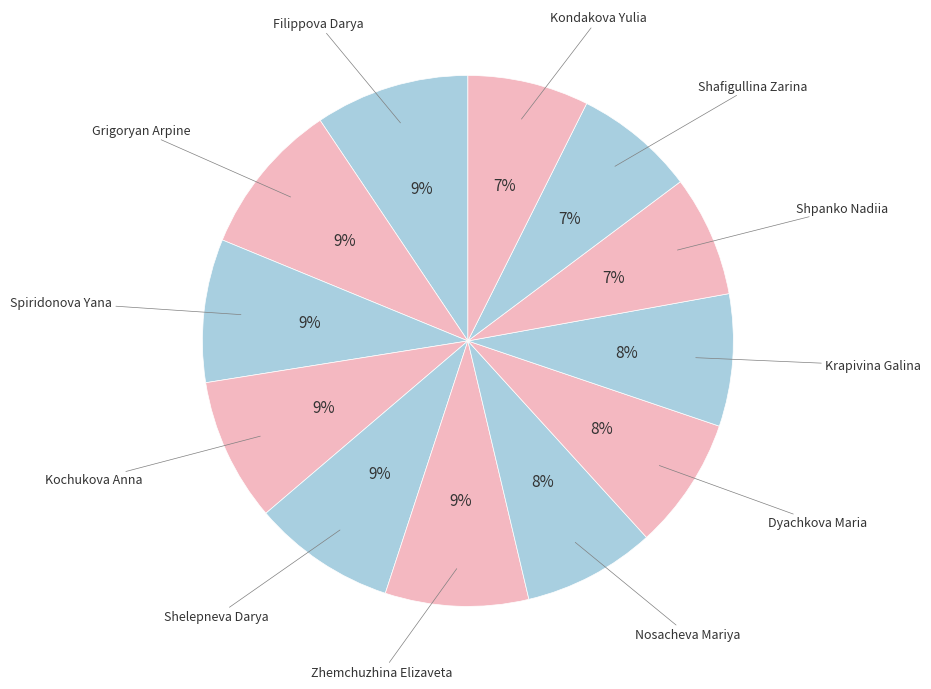

Count the number of slices in the pie.

12